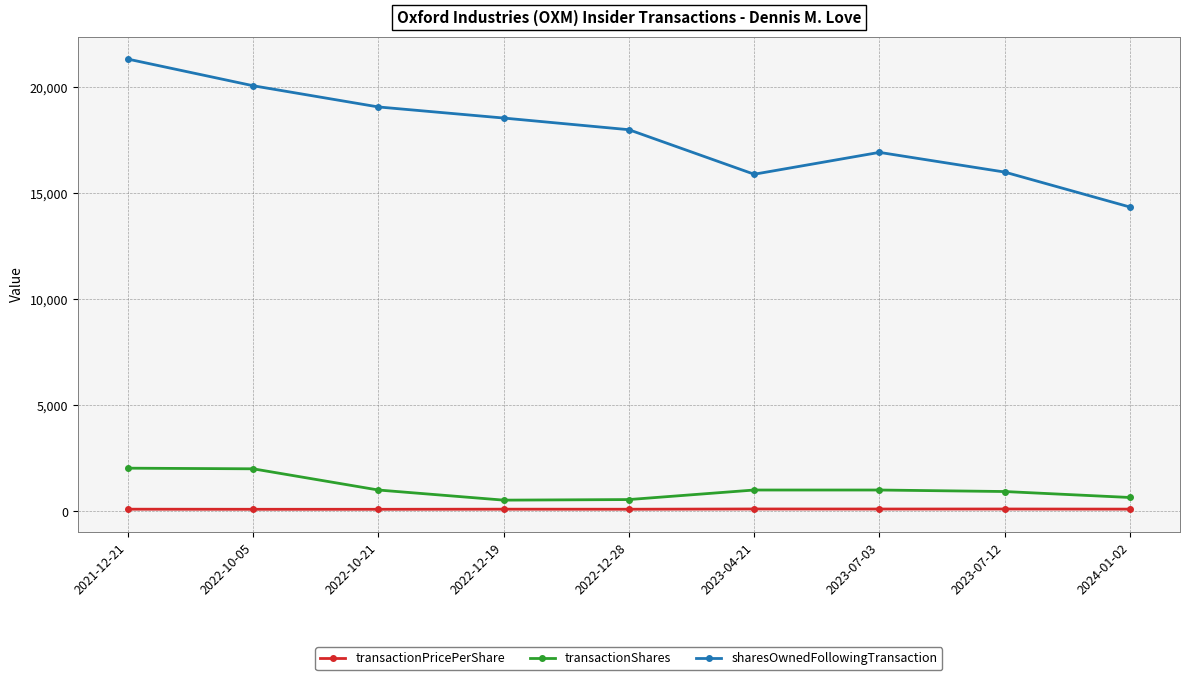

What is the value of the transactionPricePerShare point at the 7th from the left?

103.4